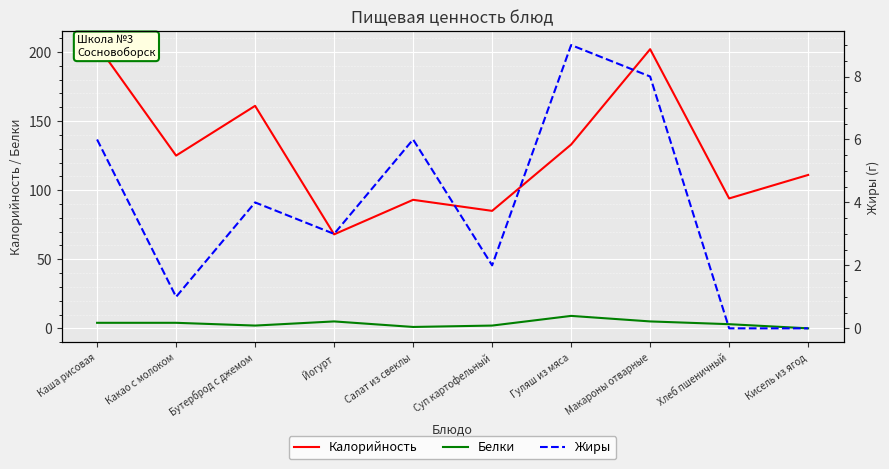

Rank the series by their maximum value, from lowest to highest.

Белки, Жиры, Калорийность